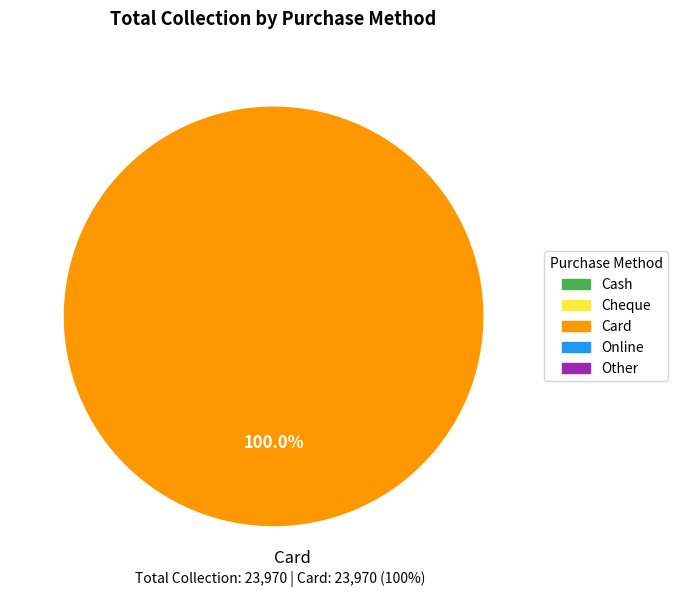

Is Card the majority of the pie?

Yes